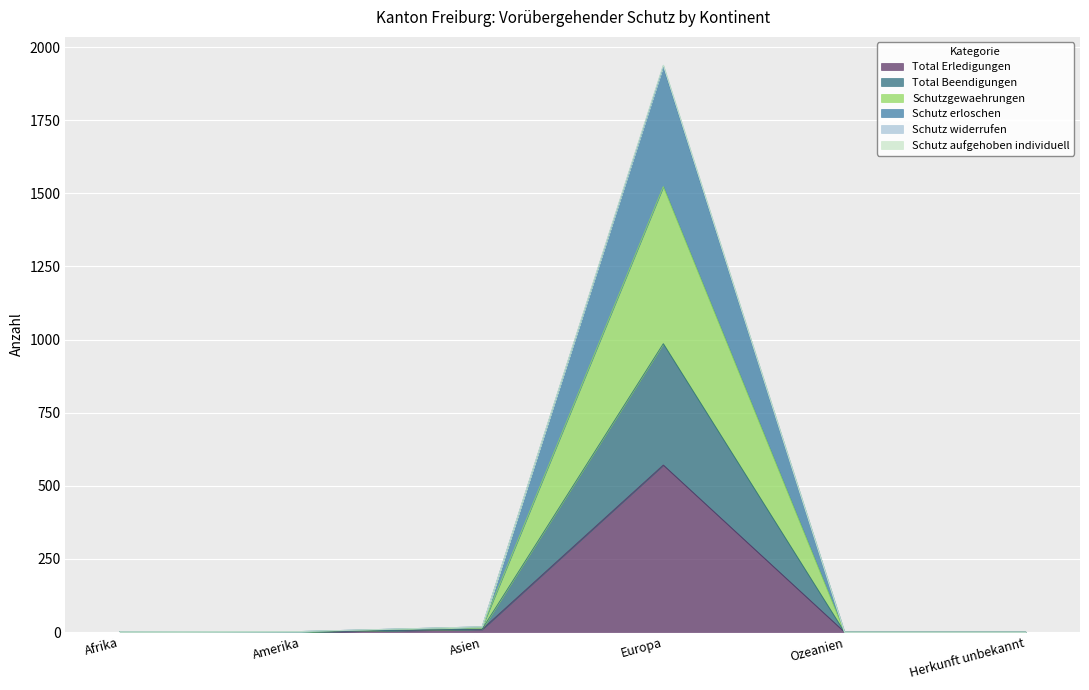

True or false: Total Beendigungen and Total Erledigungen cross at least once.

False